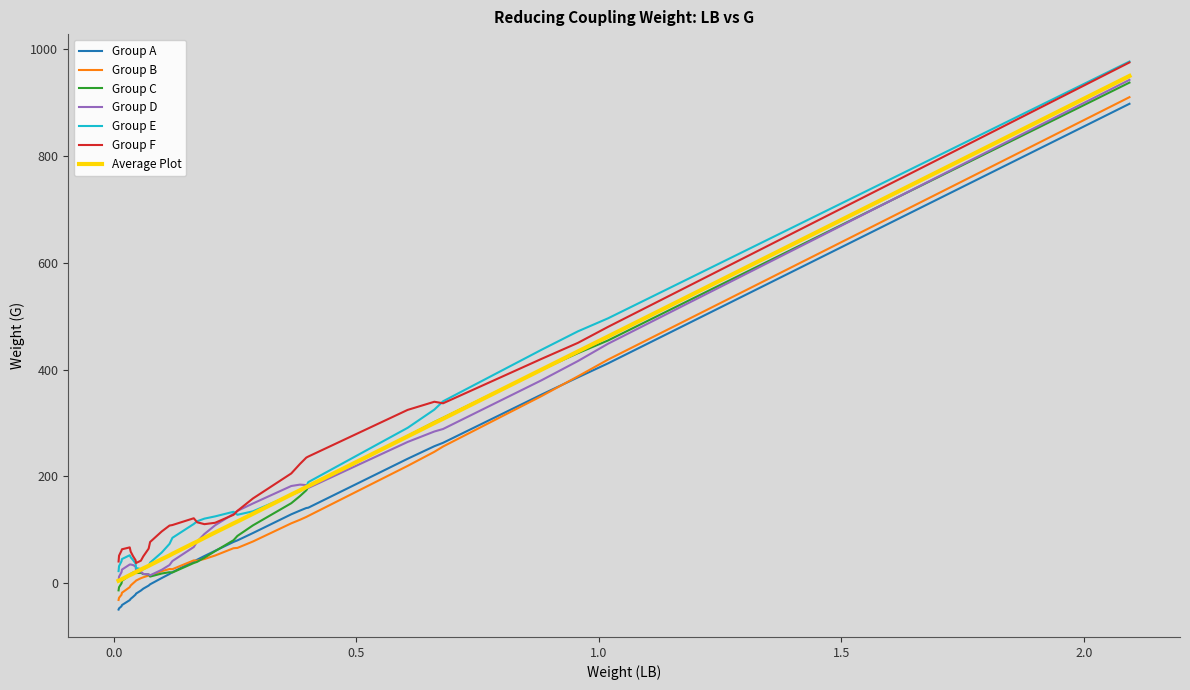

What is the maximum value shown in the chart?

977.0